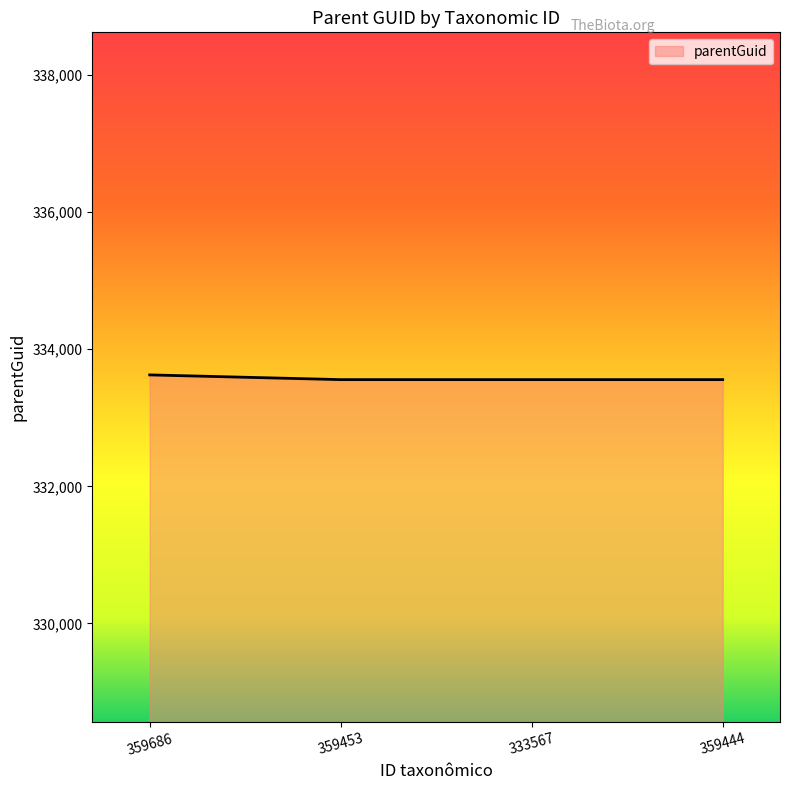

What is the ratio of the value at 359686 to the value at 359444?

1.0